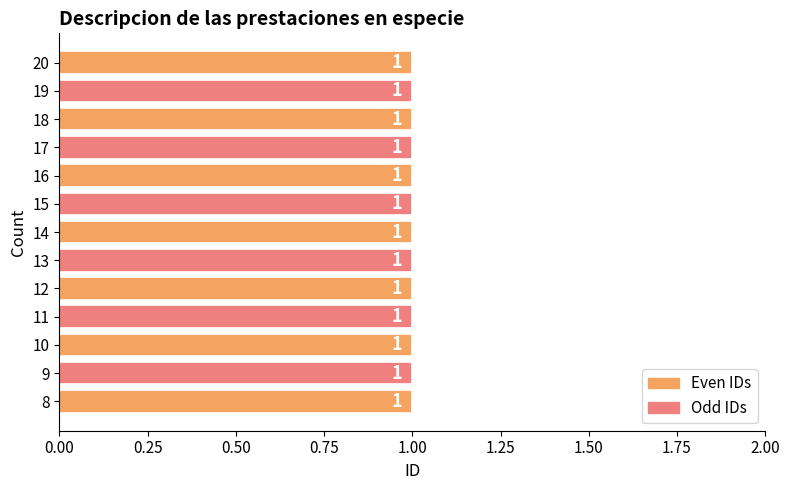

List the labels in order of value, largest first.

20, 19, 18, 17, 16, 15, 14, 13, 12, 11, 10, 9, 8